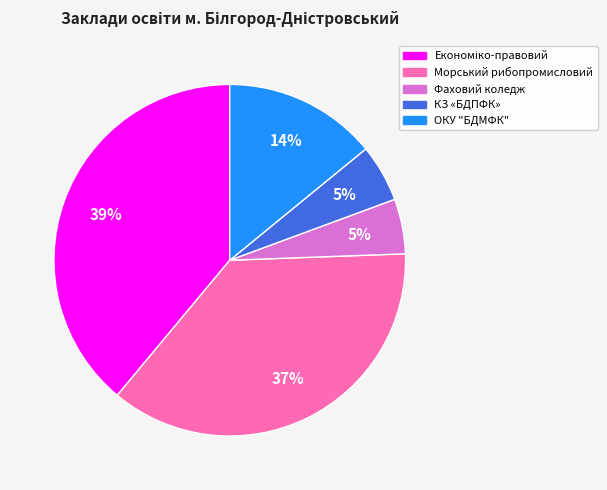

What is the ratio of the value at Фаховий коледж to the value at ОКУ "БДМФК"?

0.4